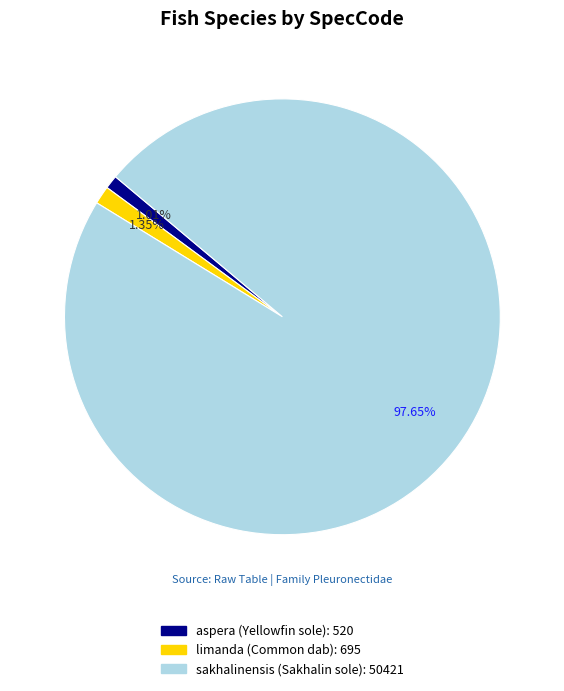

Is there a majority slice in this chart?

Yes